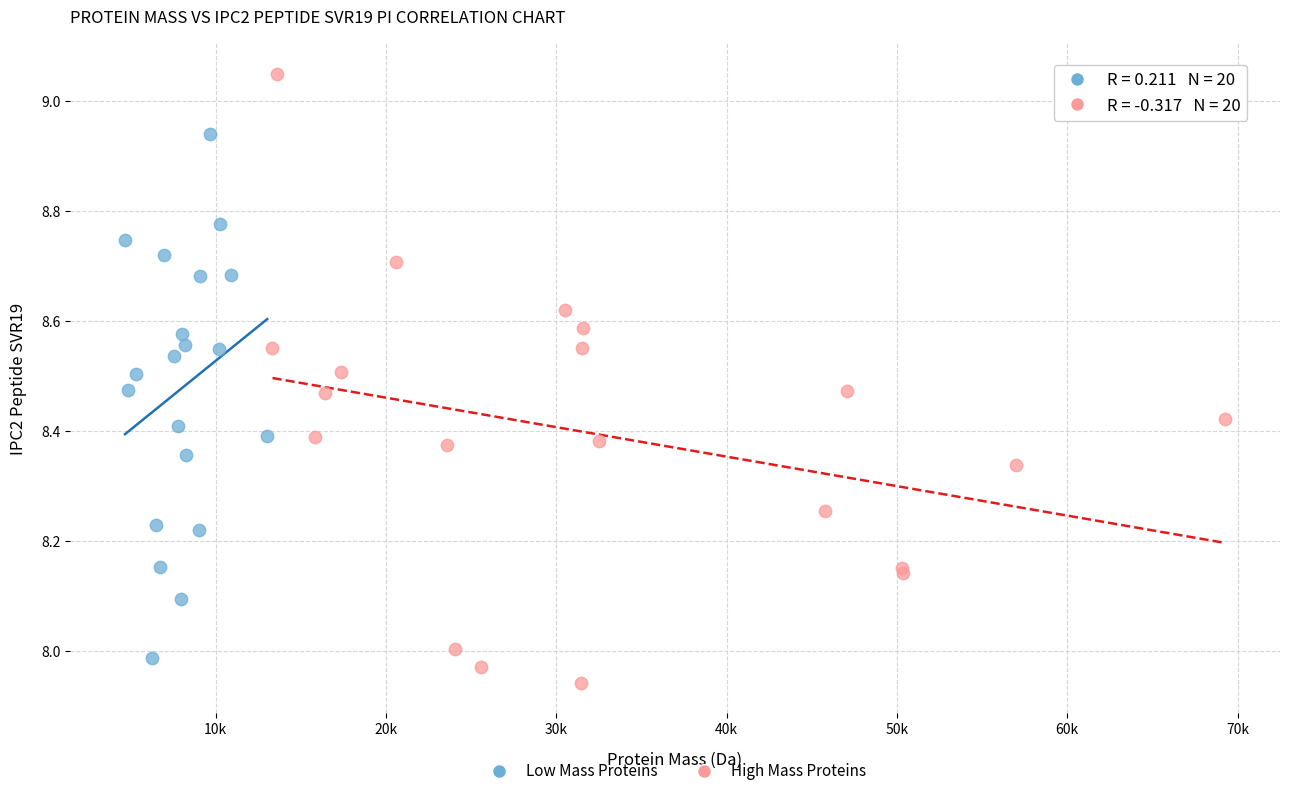

What are all the series names shown in the legend?

Low Mass Proteins, High Mass Proteins